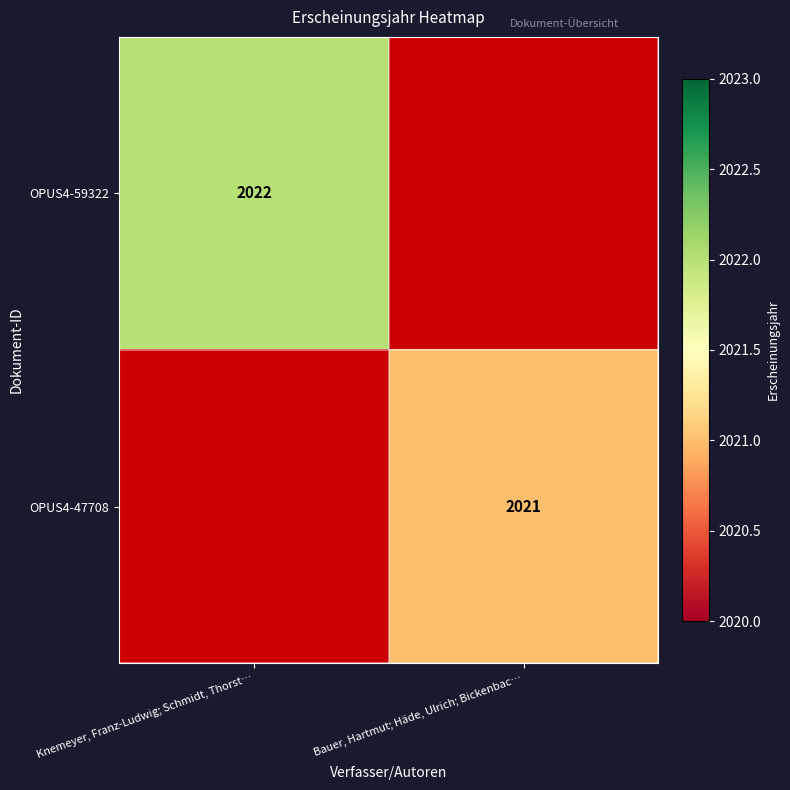

The value of OPUS4-59322 at Knemeyer, Franz-Ludwig; Schmidt, Thorst… is 417. True or false?

False